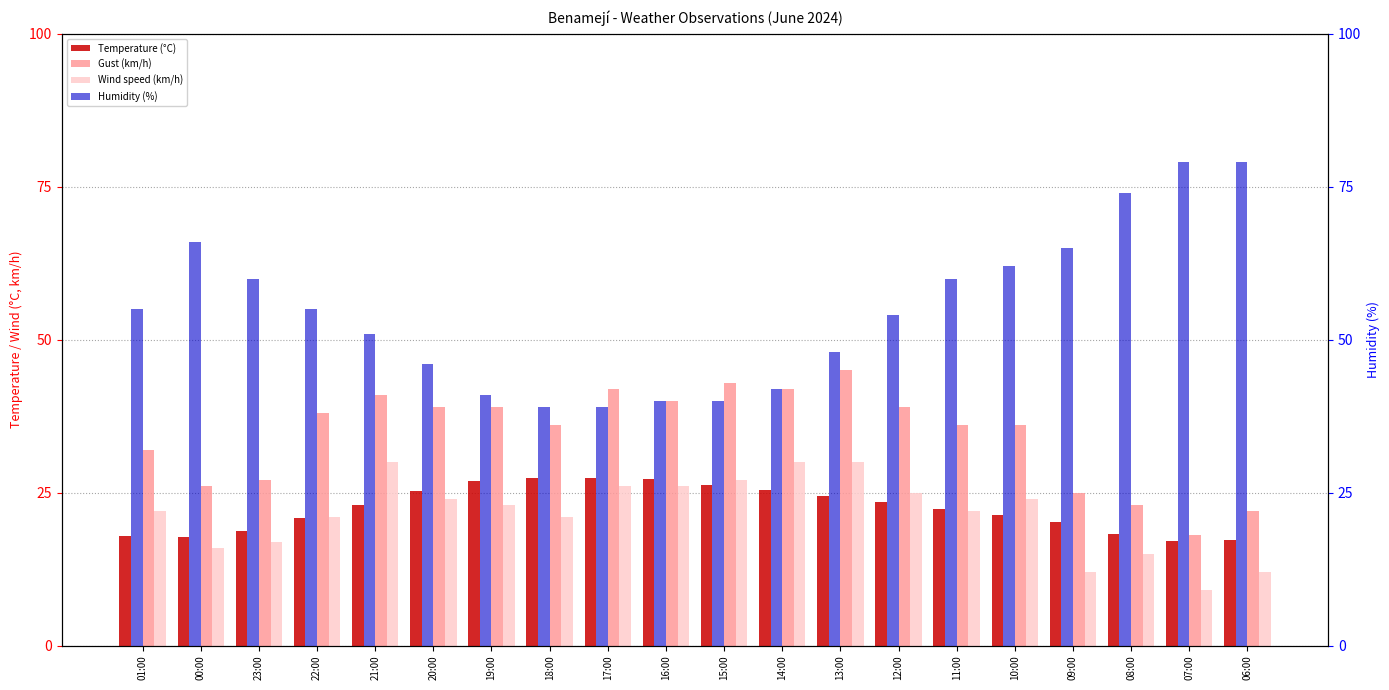

The value of Wind speed (km/h) at 12:00 is 14.2. True or false?

False